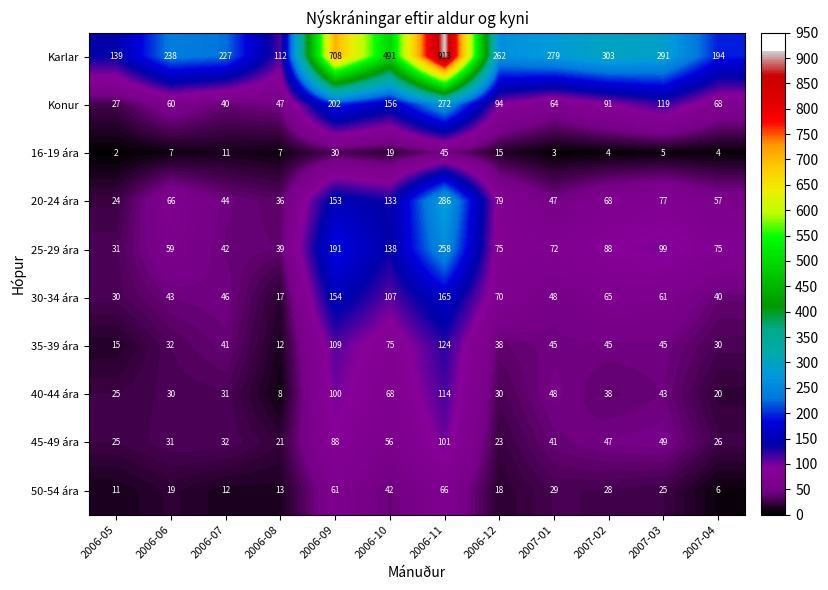

Where does the Konur series first go above 91?

2006-09